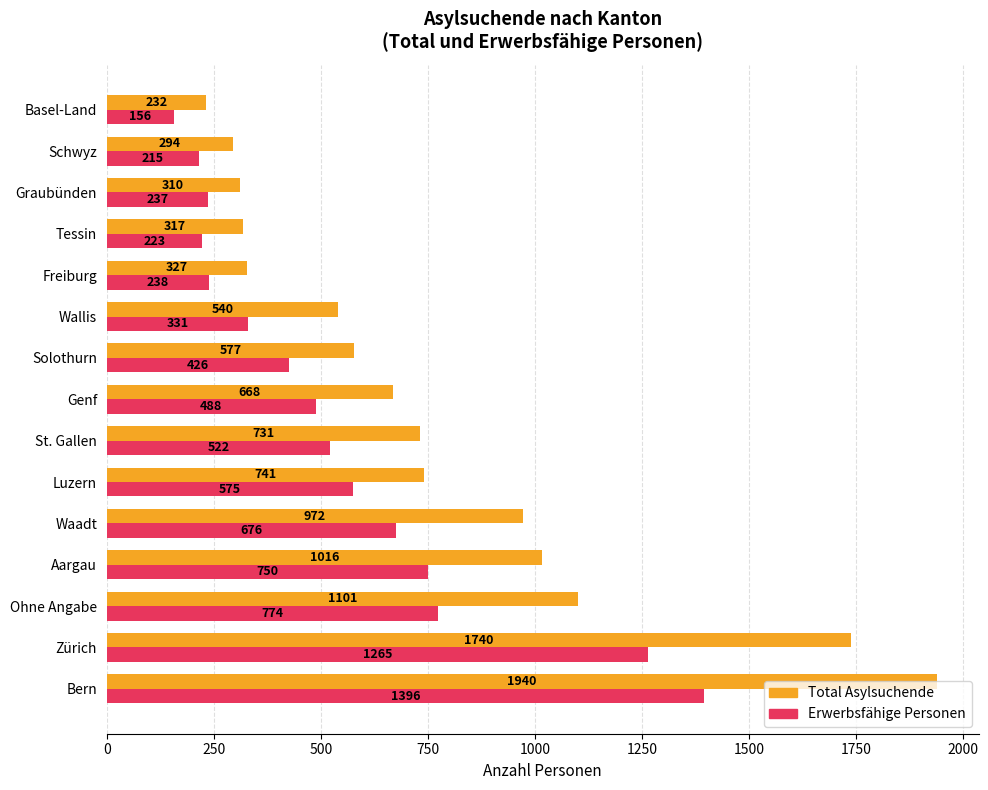

How many data points does each series have?

15